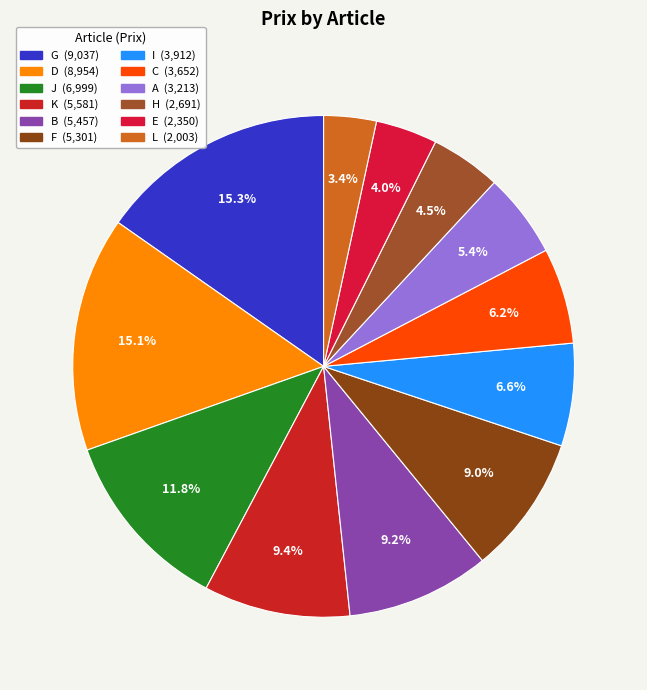

Does I represent more than half of the total?

No